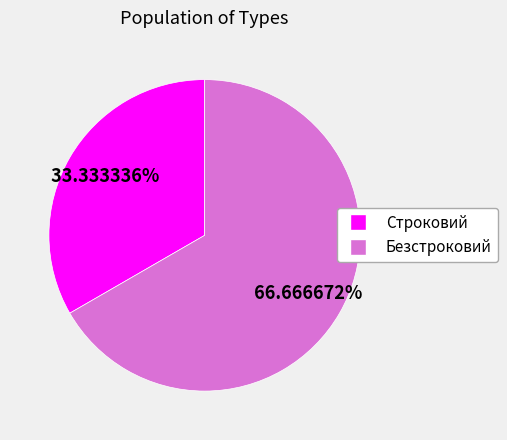

Does any single category account for the majority?

Yes